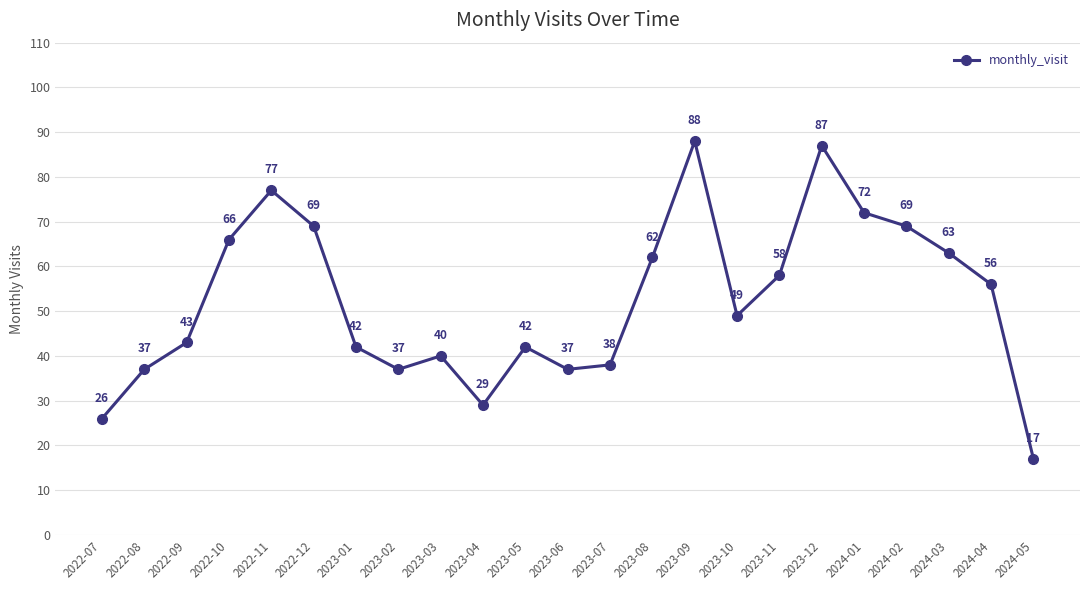

What is the difference between the maximum and minimum values?

71